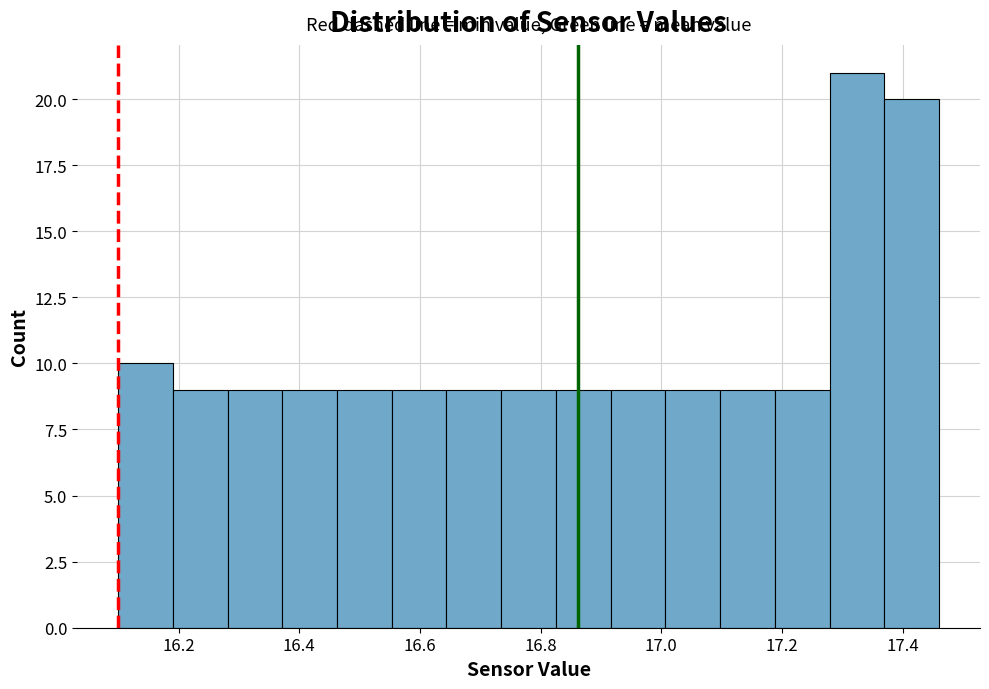

Which range on the x-axis has the tallest bar?

17.28 to 17.36